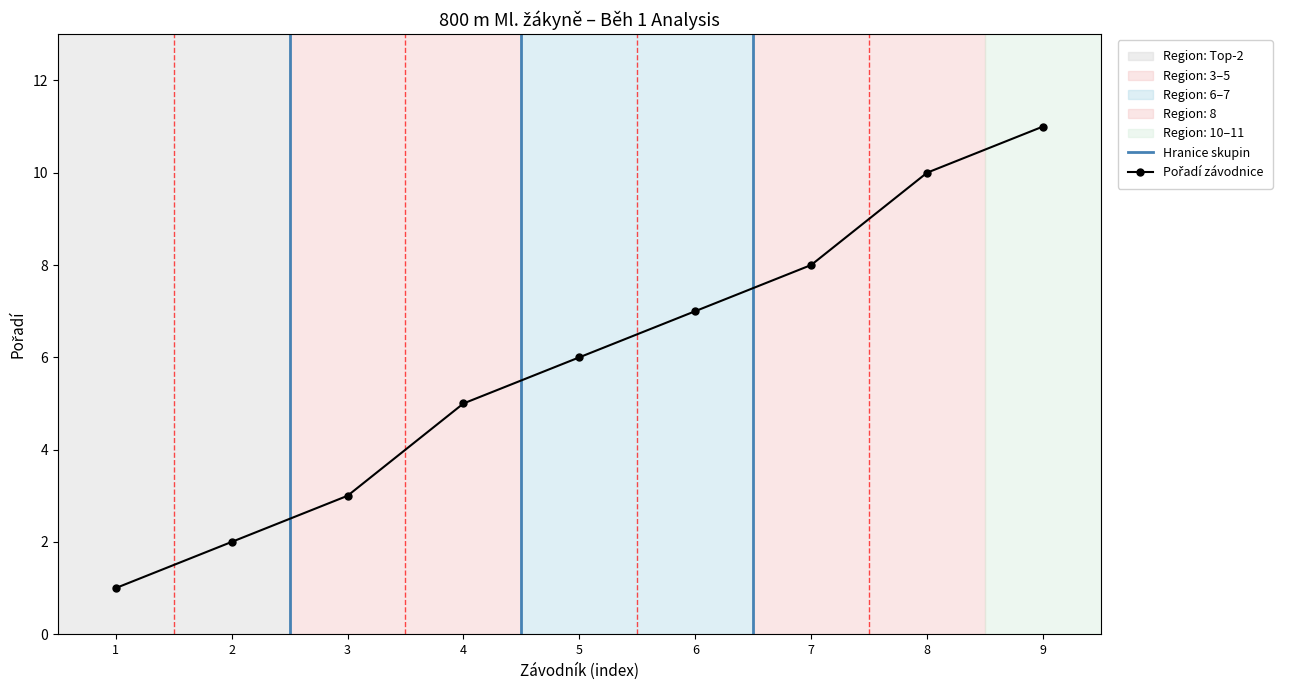

Reading right to left, what are all the values shown in this chart?

Hercogová Magdaléna=11	Melicharová Josefína=10	Bizoňová Kristýna=8	Hroudová Viktorie=7	Holakovská Marie=6	Švihálková Vendula=5	Patočková Eva=3	Homerová Kateřina=2	Špalková Hana=1